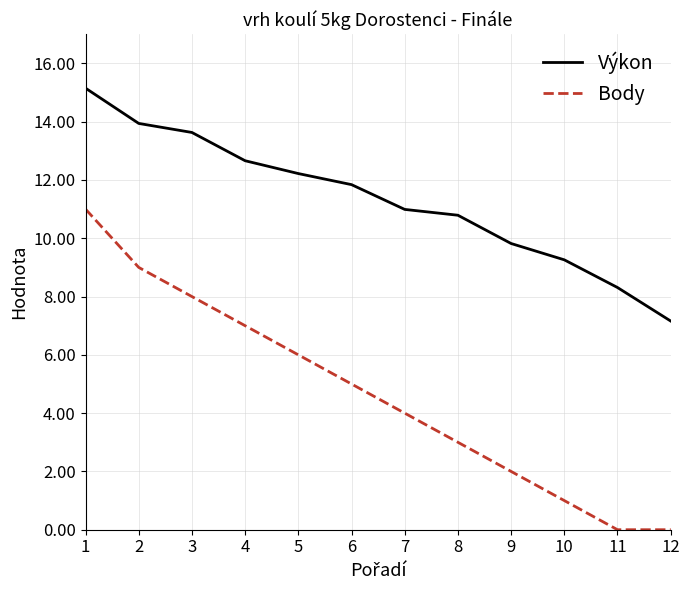

Does the chart display data point markers on the line(s)?

No